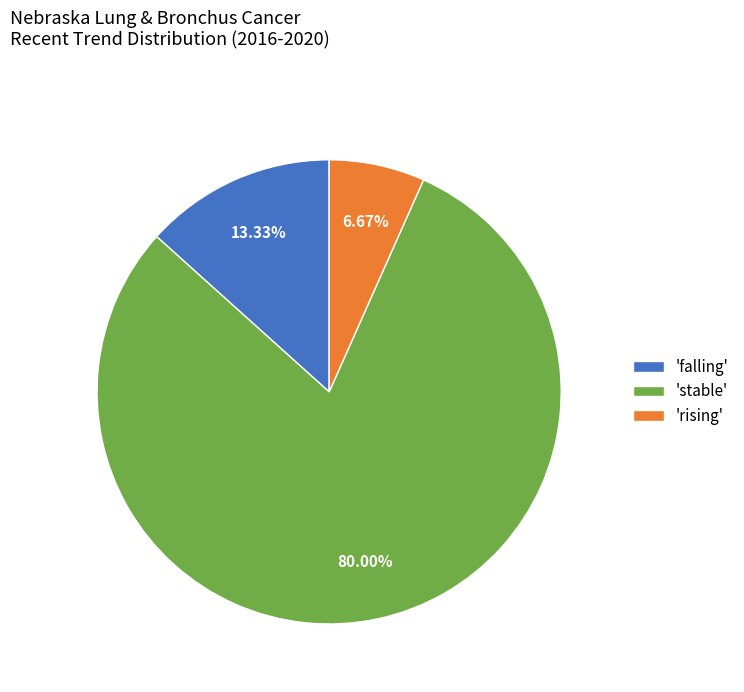

Is the sum of 'falling' and 'rising' greater than half?

No